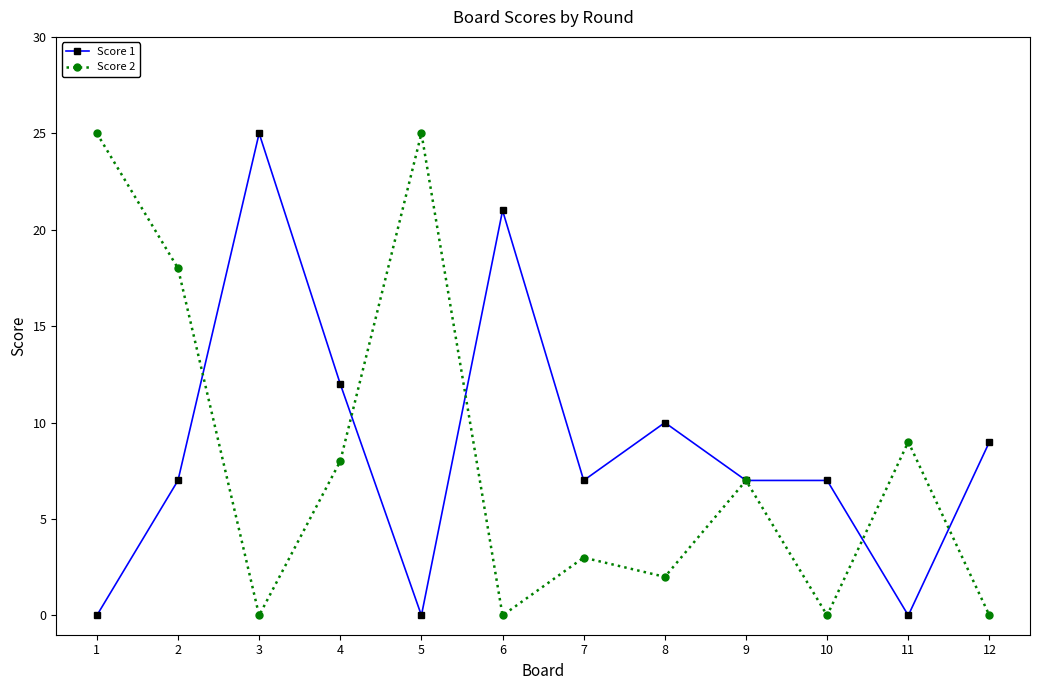

After their last crossing, which series has the higher values: Score 2 or Score 1?

Score 1